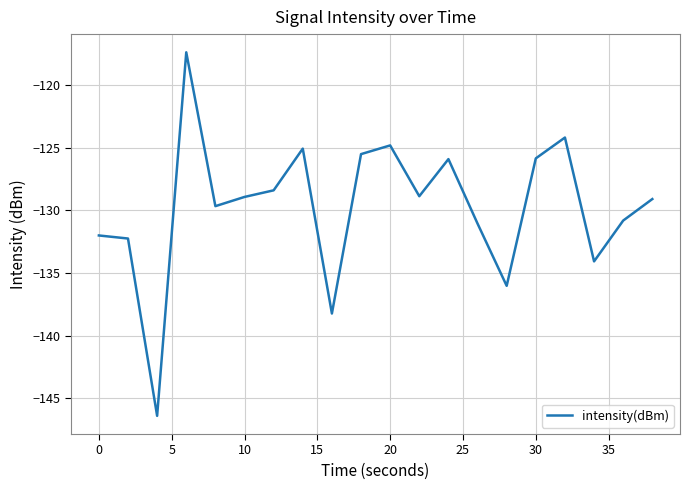

What is the difference between the maximum and minimum values?

29.0